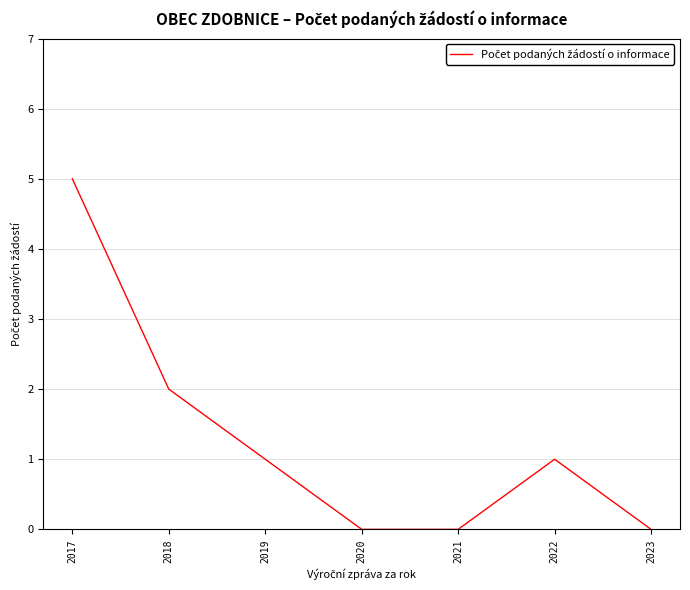

Does the chart have visible grid lines?

Yes